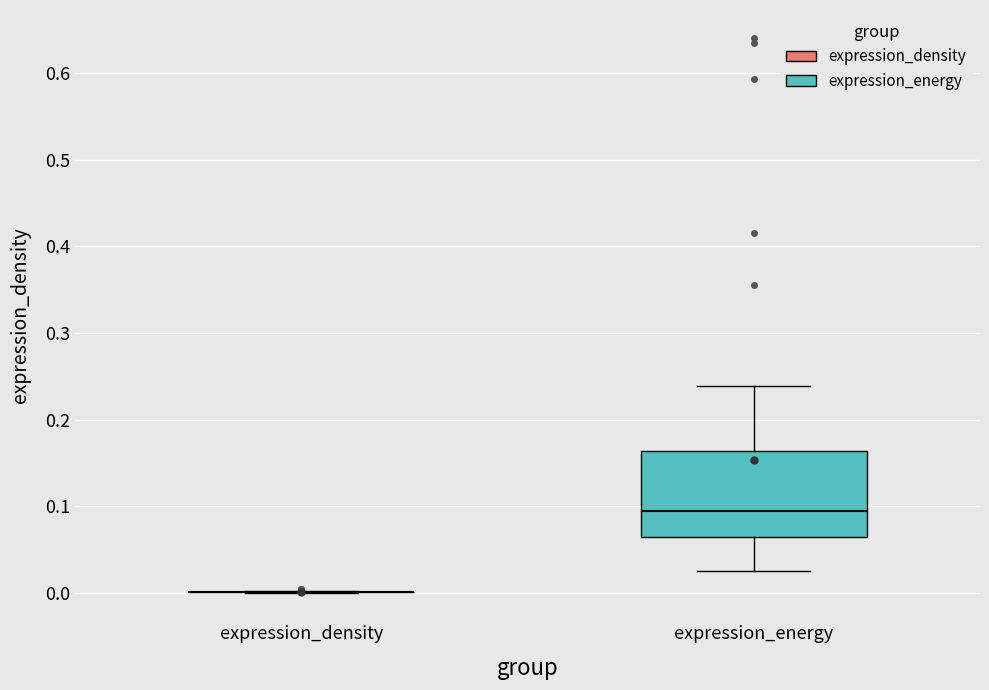

Reading left to right, transcribe this box plot: for each box, give where its median line is, the range the box spans, and where its two whiskers end, as read against the y-axis. The values are not printed on the chart, so give them approximately, as read against the axis.

expression_density: box collapsed to a line at 0.00, whiskers 0.00 to 0.00
expression_energy: median 0.09, box 0.06 to 0.16, whiskers 0.02 to 0.24